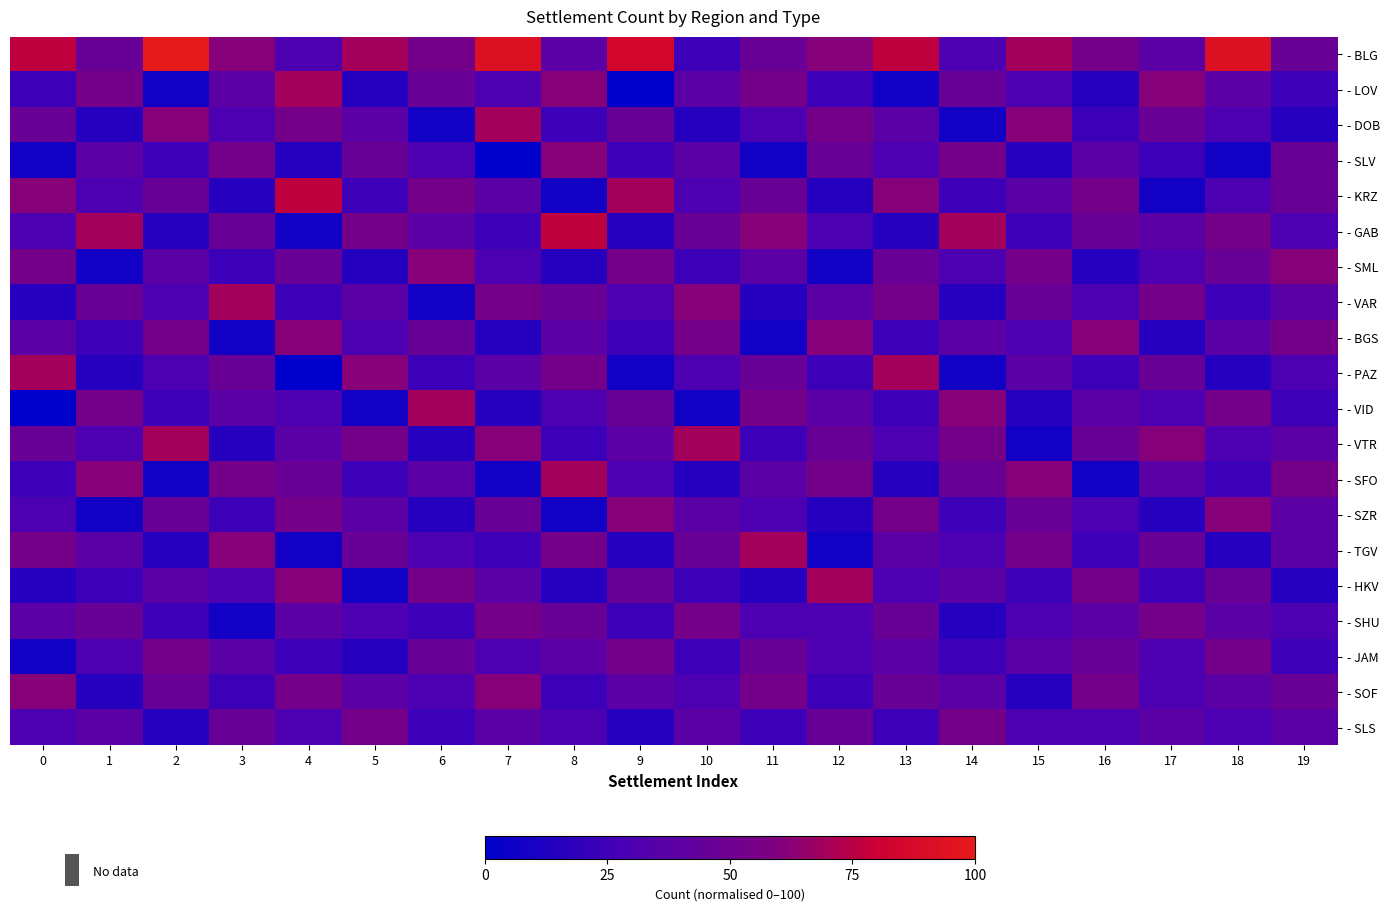

Rank the series at 0 from highest to lowest value.

- BLG, - PAZ, - KRZ, - SOF, - SML, - TGV, - DOB, - VTR, - BGS, - SHU, - GAB, - SZR, - SLS, - LOV, - SFO, - VAR, - HKV, - SLV, - JAM, - VID